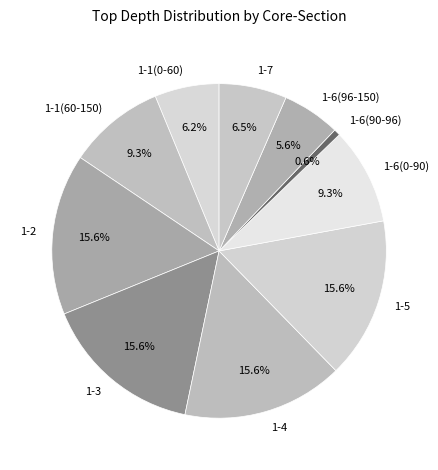

To the nearest percent, what is the combined percentage of 1-1(0-60) and 1-6(90-96)?

7%